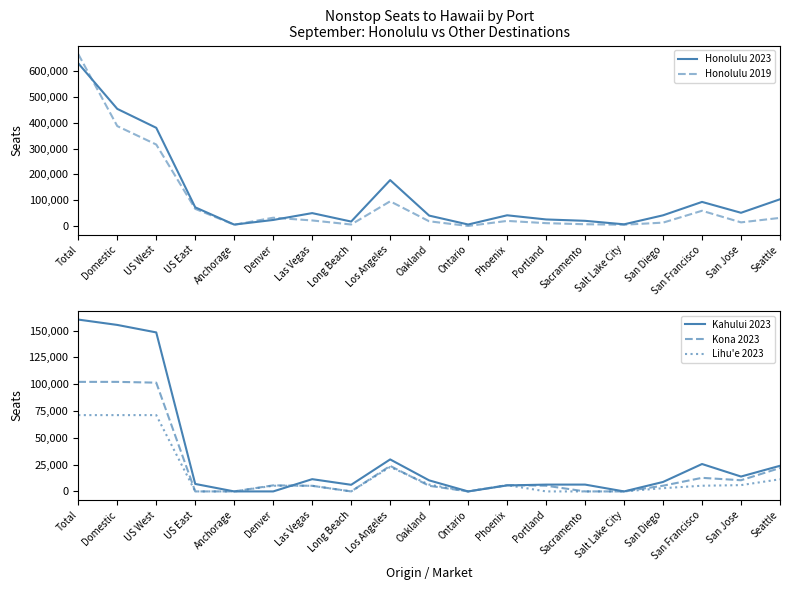

True or false: Honolulu 2023 and Lihu'e 2023 cross at least once.

False